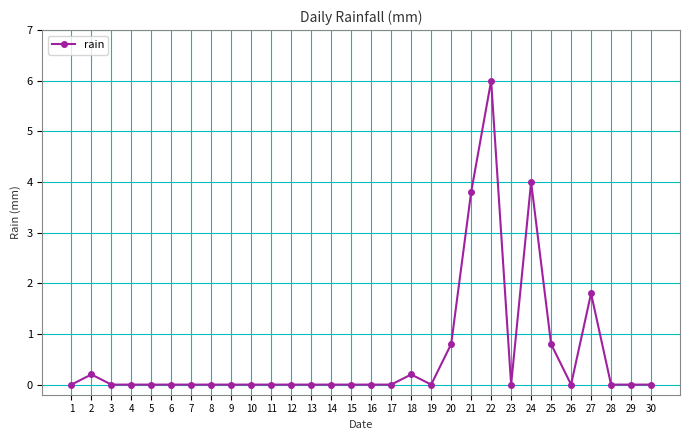

Reading left to right, transcribe all the data shown in this chart.

1=0.0	2=0.2	3=0.0	4=0.0	5=0.0	6=0.0	7=0.0	8=0.0	9=0.0	10=0.0	11=0.0	12=0.0	13=0.0	14=0.0	15=0.0	16=0.0	17=0.0	18=0.2	19=0.0	20=0.8	21=3.8	22=6.0	23=0.0	24=4.0	25=0.8	26=0.0	27=1.8	28=0.0	29=0.0	30=0.0